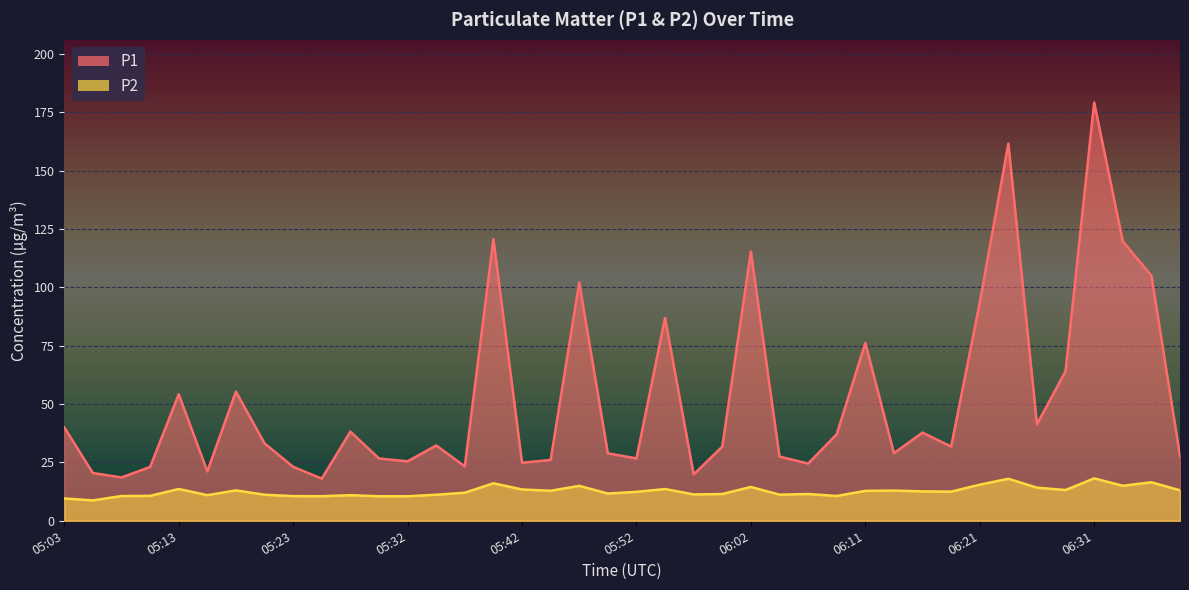

What is the approximate value of P1 at 06:36?

105.1